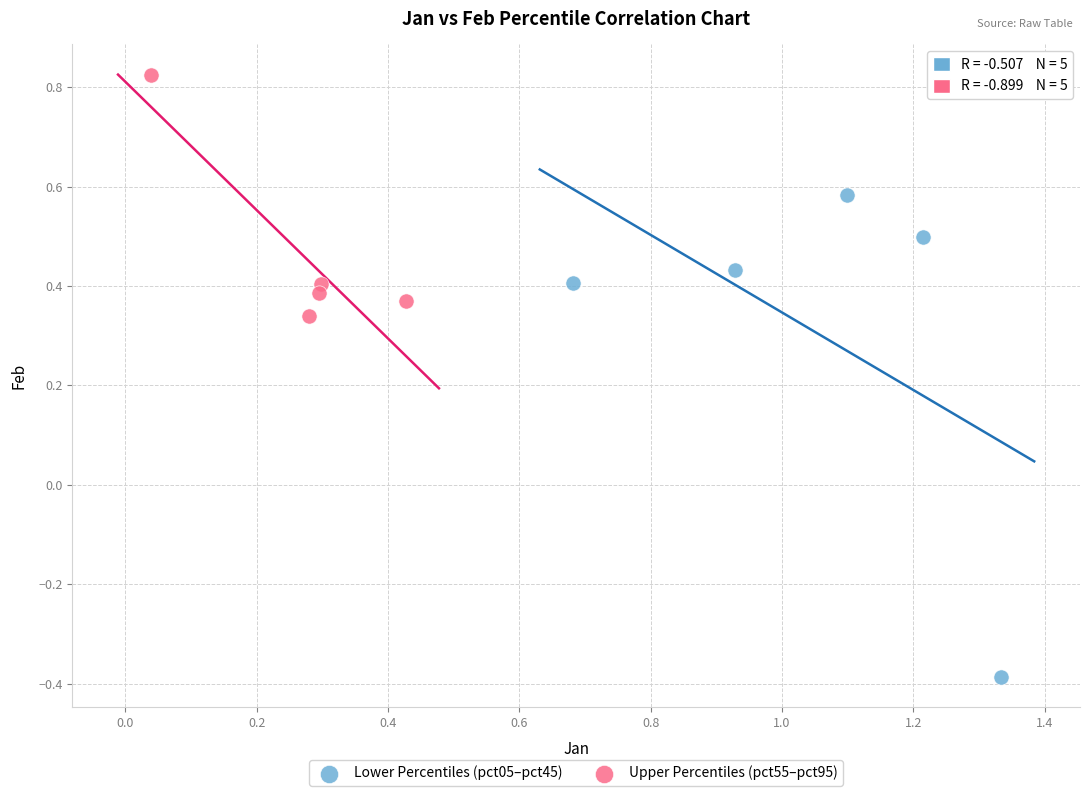

What are all the series names shown in the legend?

Lower Percentiles (pct05–pct45), Upper Percentiles (pct55–pct95)